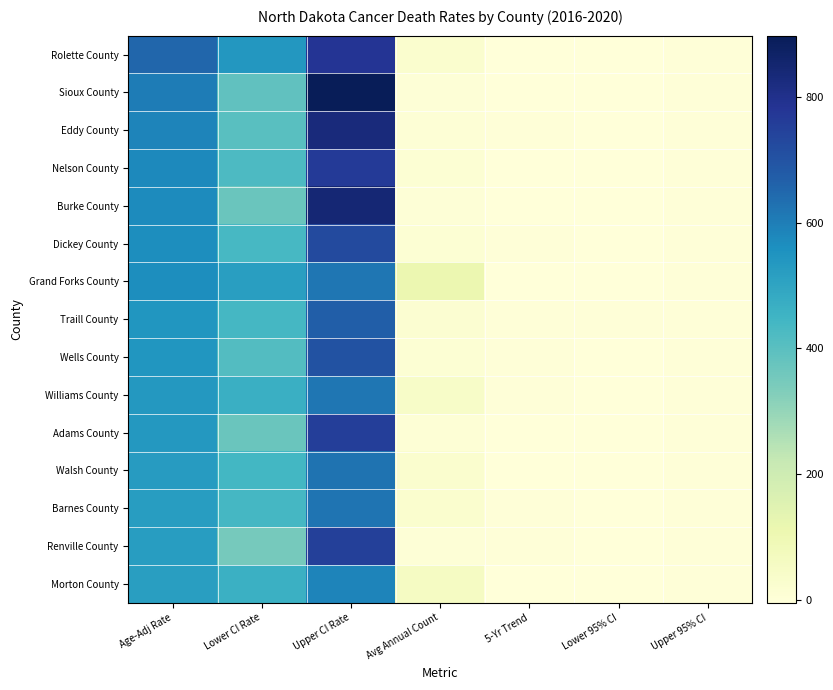

Reading right to left, transcribe all the data shown in this chart.

Rolette County: Upper 95% CI=-0.3	Lower 95% CI=-2.0	5-Yr Trend=-1.2	Avg Annual Count=25.0	Upper CI Rate=782.5	Lower CI Rate=541.6	Age-Adj Rate=654.0
Sioux County: Upper 95% CI=1.1	Lower 95% CI=-4.4	5-Yr Trend=-1.7	Avg Annual Count=5.0	Upper CI Rate=897.6	Lower CI Rate=386.8	Age-Adj Rate=604.1
Eddy County: Upper 95% CI=1.7	Lower 95% CI=-1.0	5-Yr Trend=0.4	Avg Annual Count=7.0	Upper CI Rate=827.6	Lower CI Rate=401.2	Age-Adj Rate=585.3
Nelson County: Upper 95% CI=0.4	Lower 95% CI=-2.2	5-Yr Trend=-0.9	Avg Annual Count=10.0	Upper CI Rate=766.8	Lower CI Rate=424.3	Age-Adj Rate=576.0
Burke County: Upper 95% CI=0.1	Lower 95% CI=-2.8	5-Yr Trend=-1.3	Avg Annual Count=5.0	Upper CI Rate=842.8	Lower CI Rate=371.2	Age-Adj Rate=571.6
Dickey County: Upper 95% CI=0.8	Lower 95% CI=-1.4	5-Yr Trend=-0.3	Avg Annual Count=13.0	Upper CI Rate=724.8	Lower CI Rate=435.8	Age-Adj Rate=566.2
Grand Forks County: Upper 95% CI=-0.5	Lower 95% CI=-1.4	5-Yr Trend=-0.9	Avg Annual Count=111.0	Upper CI Rate=616.0	Lower CI Rate=519.0	Age-Adj Rate=565.9
Traill County: Upper 95% CI=0.8	Lower 95% CI=-0.7	5-Yr Trend=0.1	Avg Annual Count=19.0	Upper CI Rate=670.4	Lower CI Rate=438.2	Age-Adj Rate=545.1
Wells County: Upper 95% CI=0.6	Lower 95% CI=-1.7	5-Yr Trend=-0.5	Avg Annual Count=13.0	Upper CI Rate=701.5	Lower CI Rate=414.7	Age-Adj Rate=543.8
Williams County: Upper 95% CI=0.1	Lower 95% CI=-1.1	5-Yr Trend=-0.5	Avg Annual Count=43.0	Upper CI Rate=618.5	Lower CI Rate=465.4	Age-Adj Rate=538.0
Adams County: Upper 95% CI=0.0	Lower 95% CI=-2.7	5-Yr Trend=-1.3	Avg Annual Count=7.0	Upper CI Rate=755.7	Lower CI Rate=369.4	Age-Adj Rate=536.5
Walsh County: Upper 95% CI=-0.7	Lower 95% CI=-2.1	5-Yr Trend=-1.4	Avg Annual Count=27.0	Upper CI Rate=625.7	Lower CI Rate=441.5	Age-Adj Rate=527.5
Barnes County: Upper 95% CI=0.2	Lower 95% CI=-1.4	5-Yr Trend=-0.6	Avg Annual Count=27.0	Upper CI Rate=621.7	Lower CI Rate=437.2	Age-Adj Rate=523.3
Renville County: Upper 95% CI=1.5	Lower 95% CI=-1.6	5-Yr Trend=-0.1	Avg Annual Count=6.0	Upper CI Rate=752.7	Lower CI Rate=349.4	Age-Adj Rate=521.9
Morton County: Upper 95% CI=-0.5	Lower 95% CI=-1.8	5-Yr Trend=-1.2	Avg Annual Count=59.0	Upper CI Rate=584.1	Lower CI Rate=460.7	Age-Adj Rate=519.7